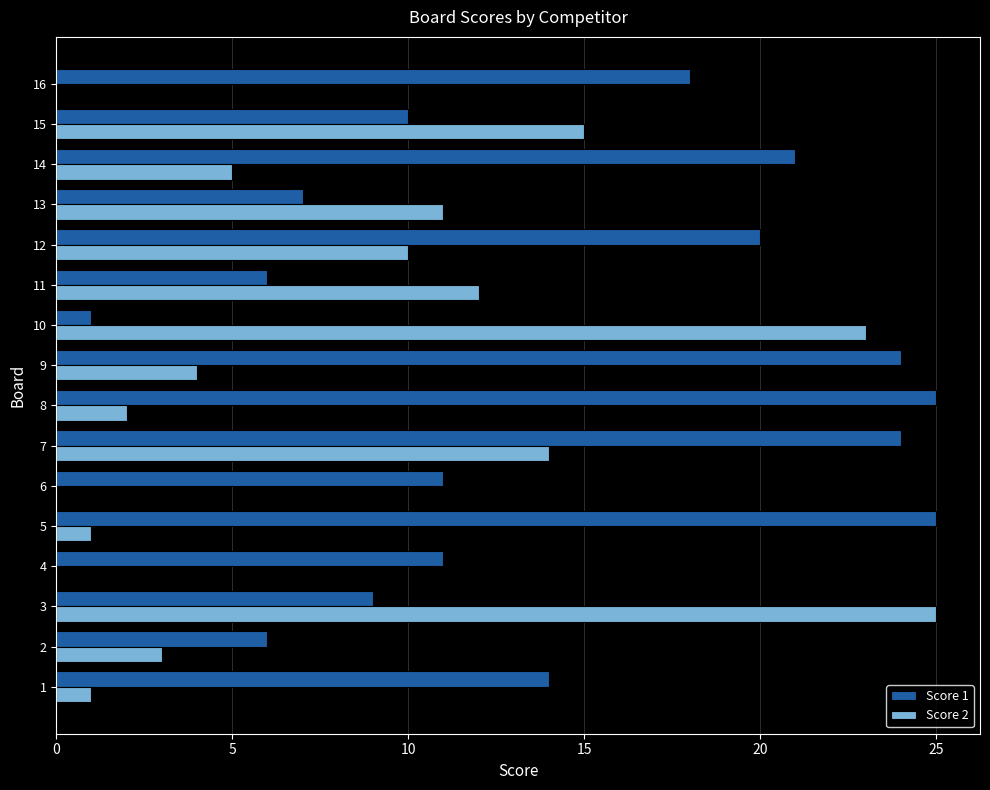

Between 3 and 15, which series saw the biggest shift?

Score 2